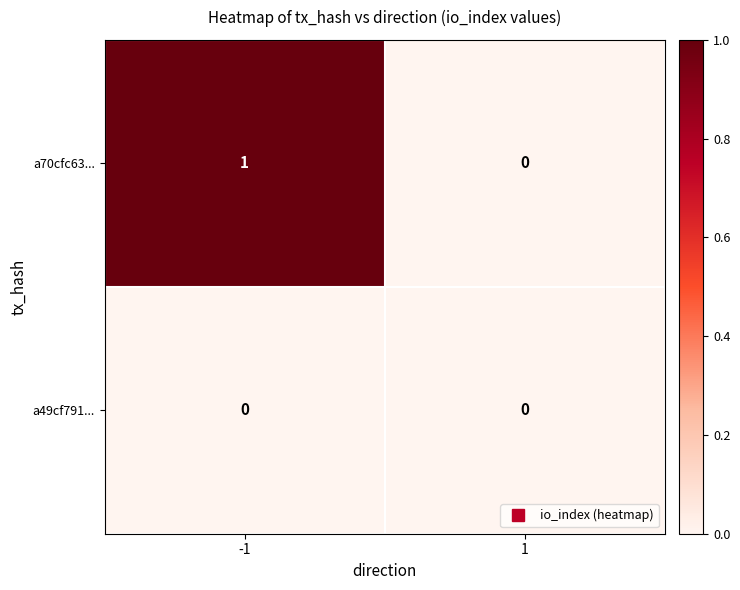

Reading right to left, transcribe all the data shown in this chart.

a70cfc63...: 0	1
a49cf791...: 0	0